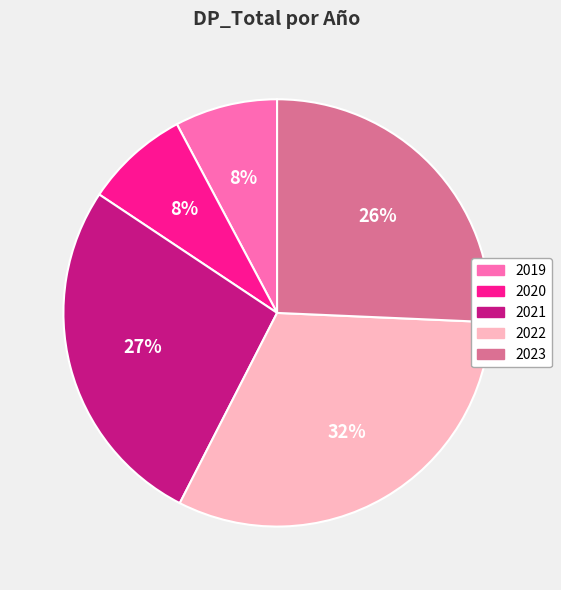

Is there a majority slice in this chart?

No